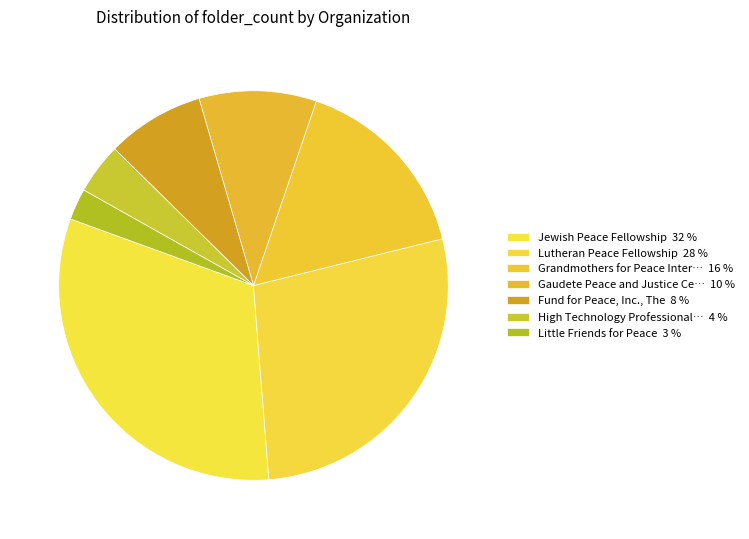

Count the number of slices in the pie.

7